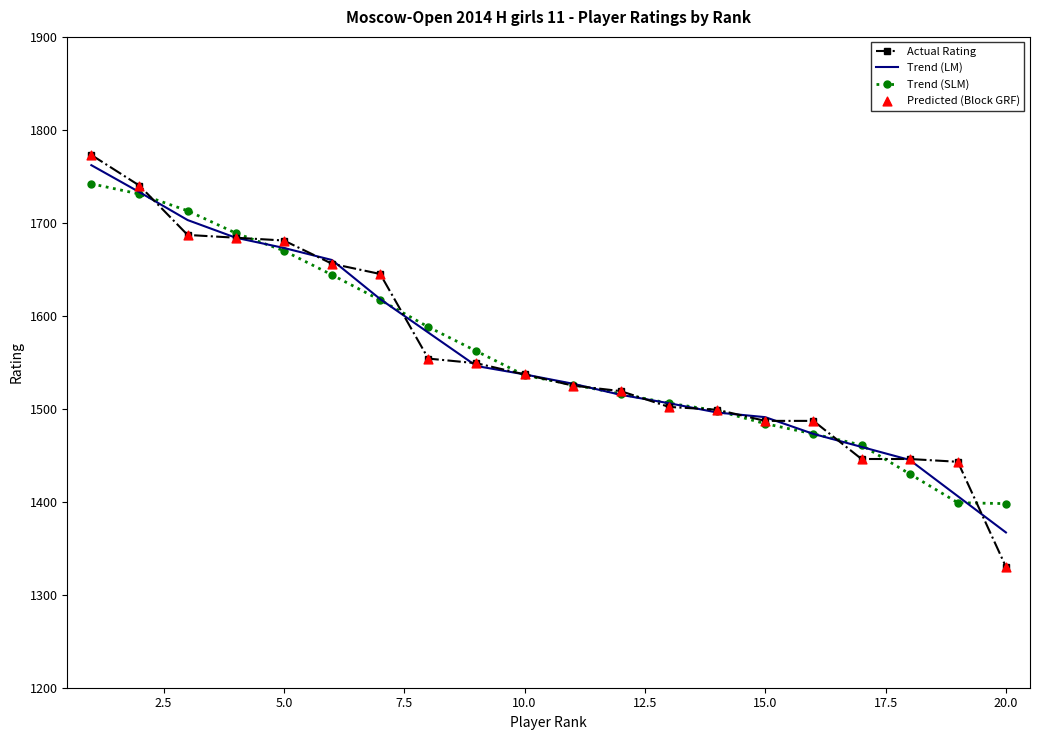

Which series has the widest spread of values?

Actual Rating